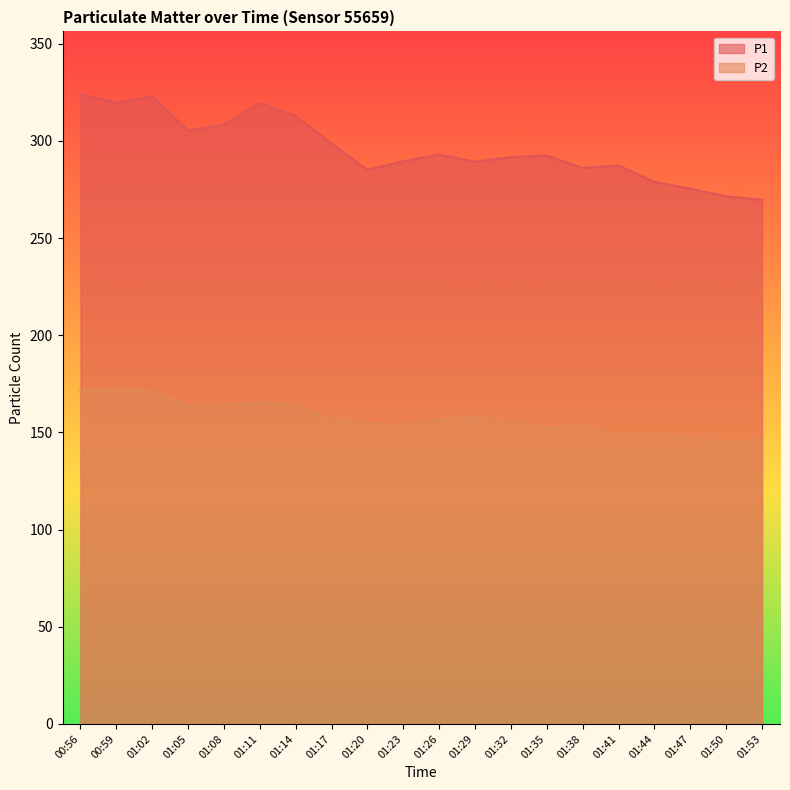

What are all the series names shown in the legend?

P1, P2